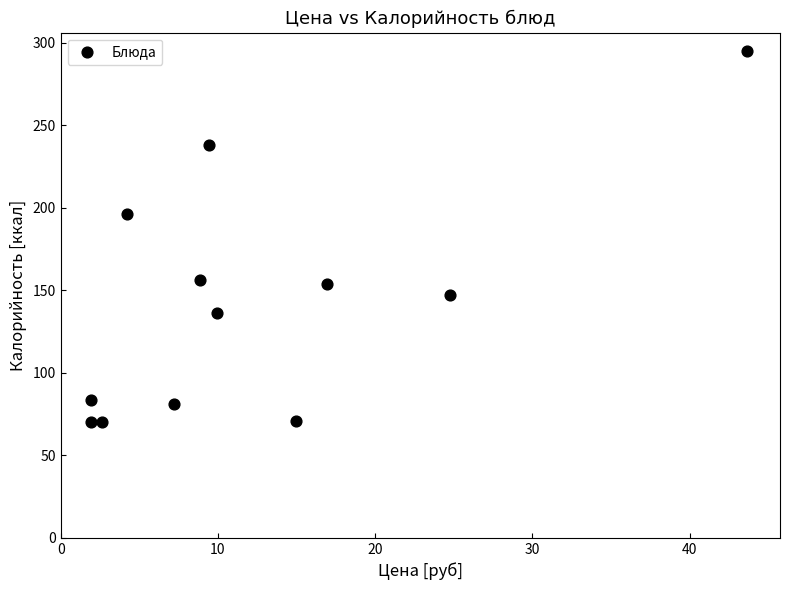

What Y value in the scatter plot is closest to 182?

196.4